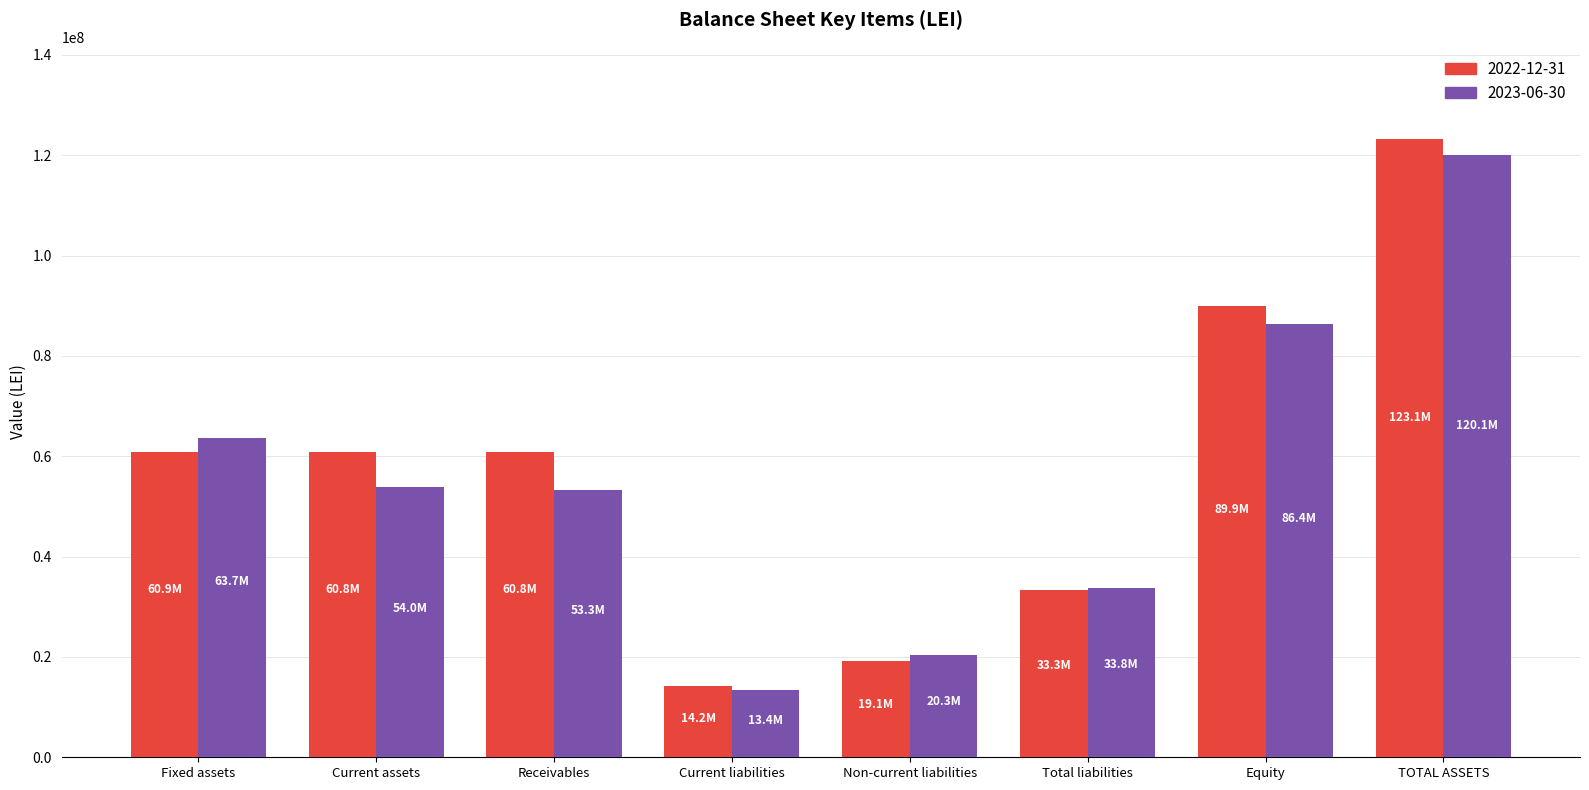

What is the difference between the maximum and minimum values in the 2023-06-30 series?

106699327